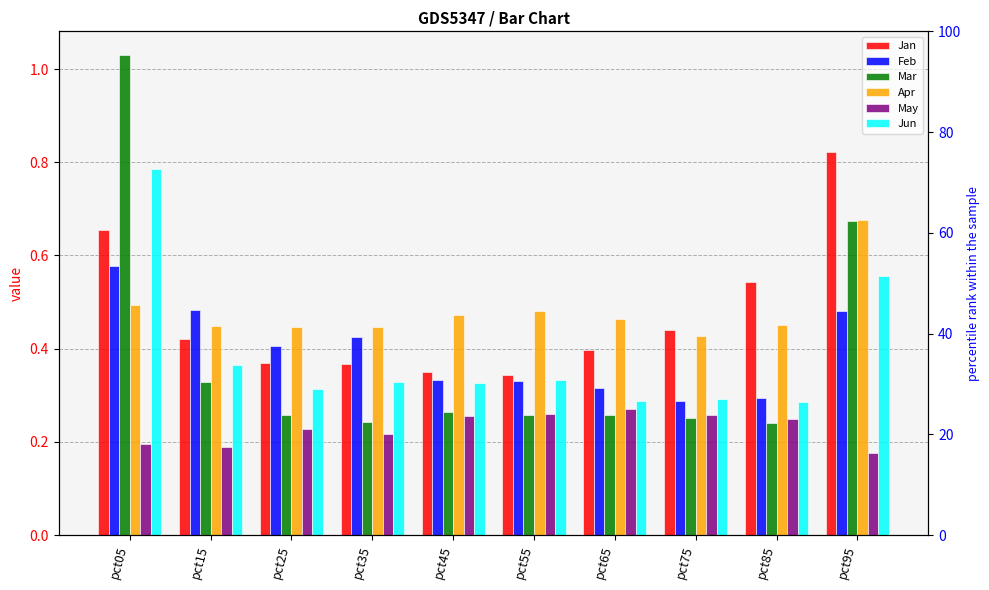

What is the difference between the Jan values at pct55 and pct85?

0.2